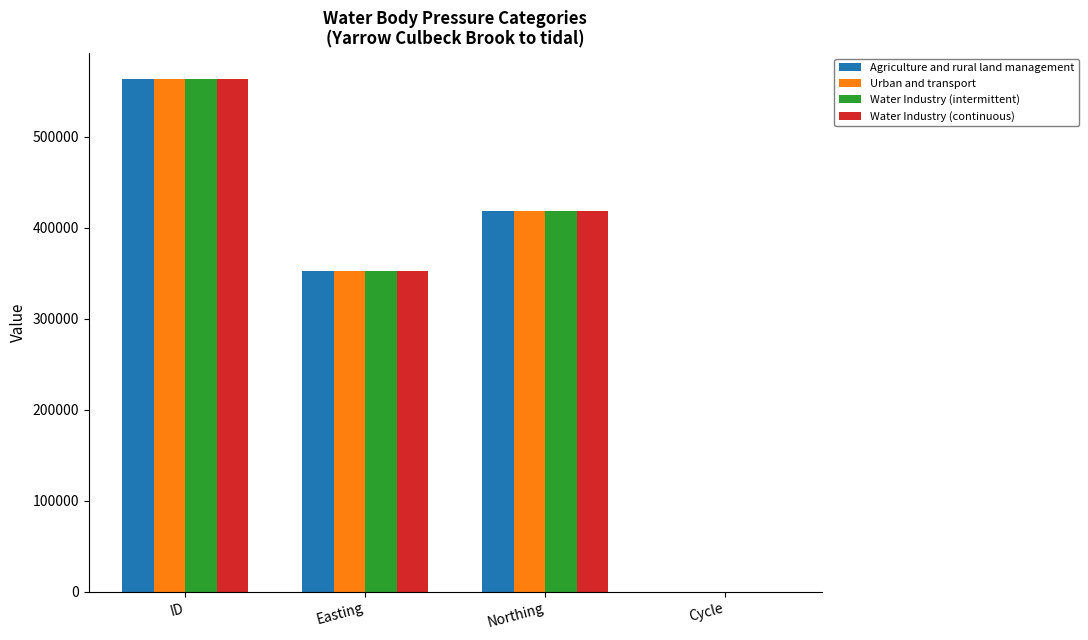

How many series are shown in this chart?

4